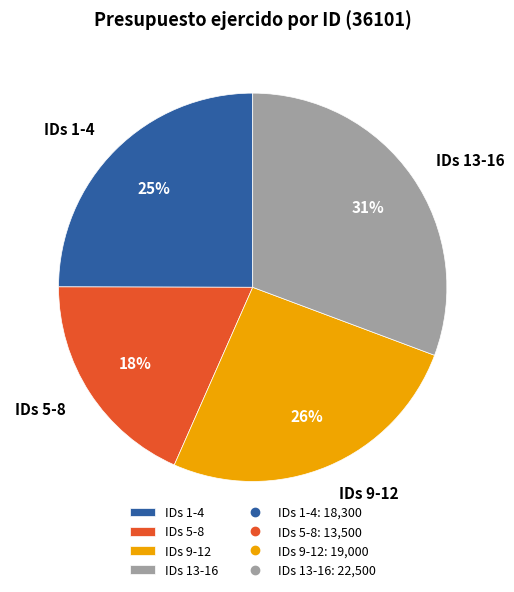

Rank the categories by value from highest to lowest.

IDs 13-16, IDs 9-12, IDs 1-4, IDs 5-8